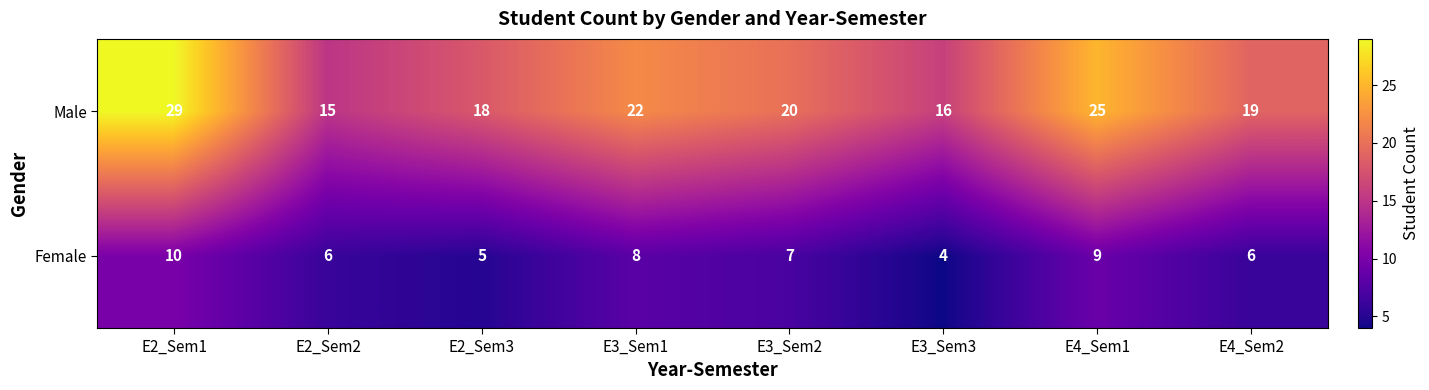

What is the difference between the second highest and second lowest values in the Female series?

4